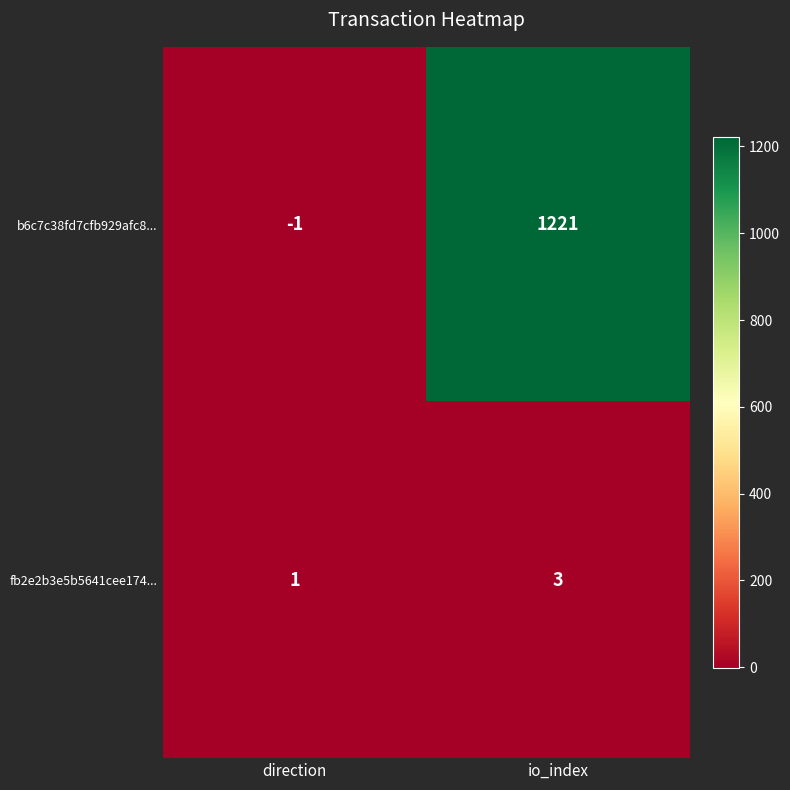

Which series has the largest range (max minus min)?

b6c7c38fd7cfb929afc8...